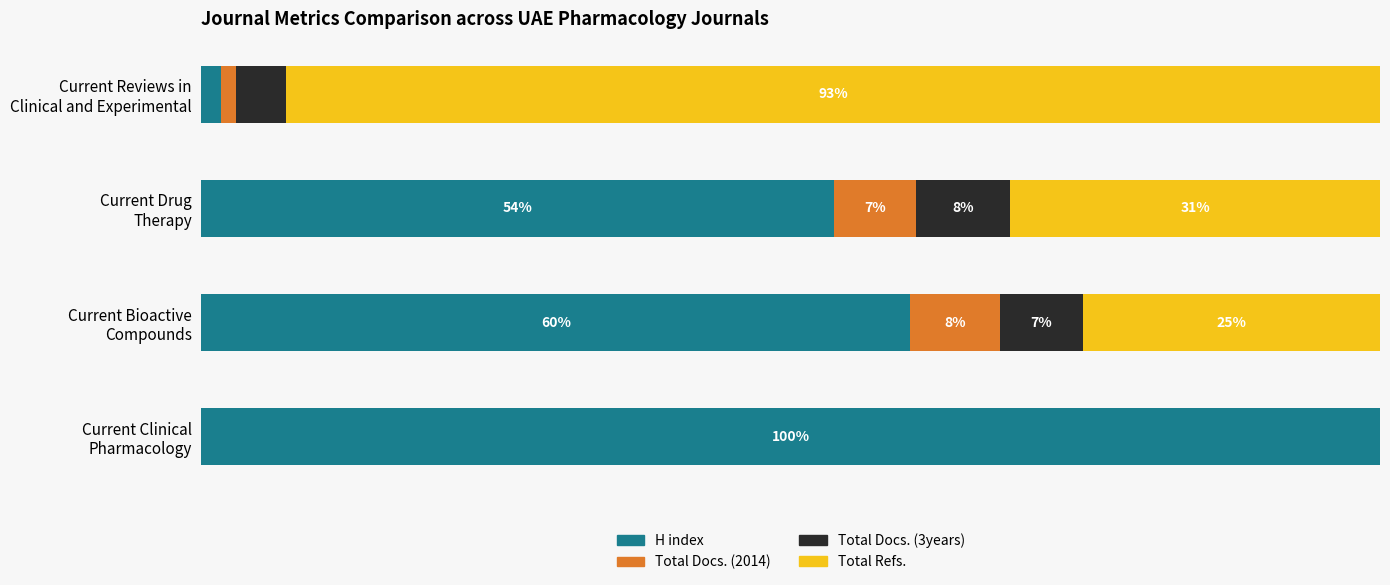

How many Total Docs. (2014) values are between 20 and 40?

3